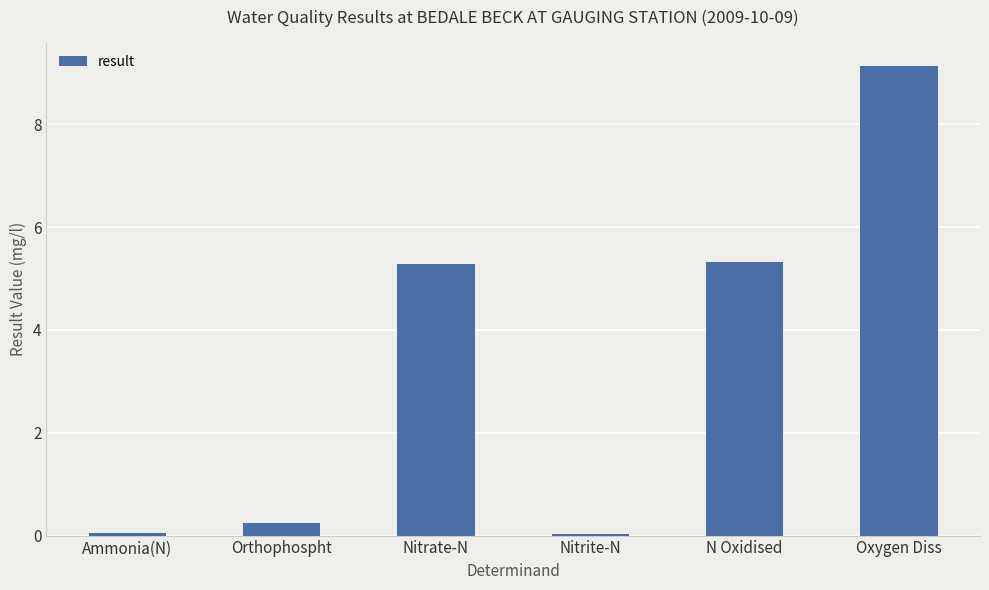

What is the difference between the maximum and second lowest values?

9.1